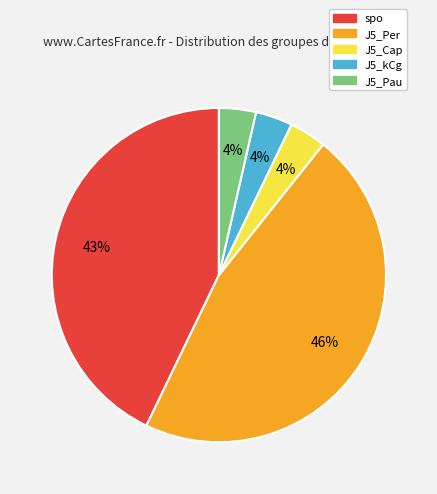

Does J5_Cap account for over 50% of the chart?

No